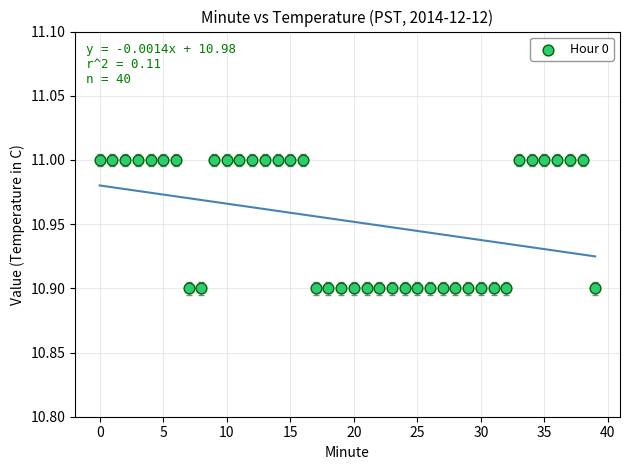

Count the number of points in this scatter plot.

40